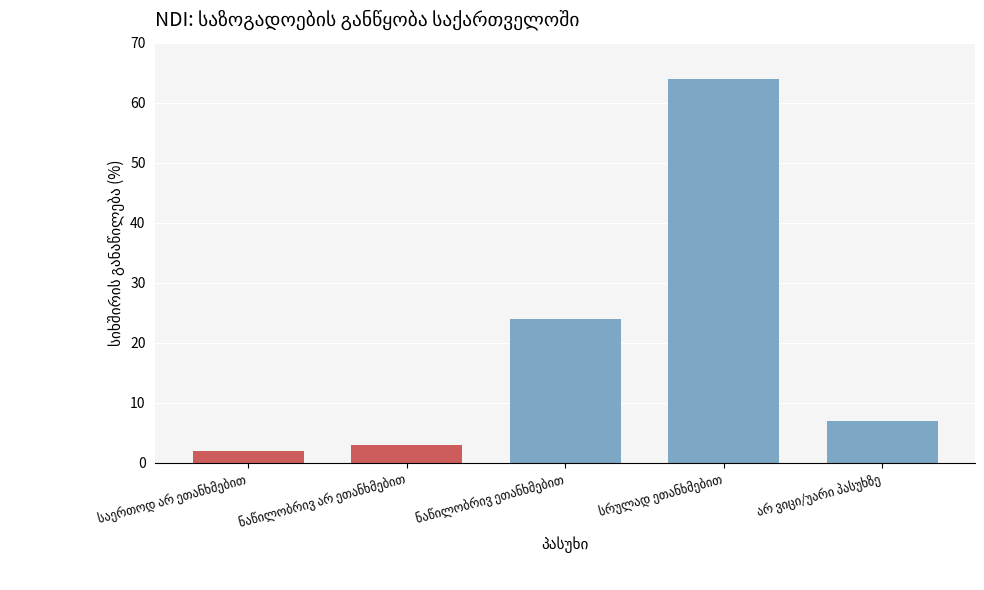

What value does the data have at არ ვიცი/უარი პასუხზე, to the nearest 10?

10